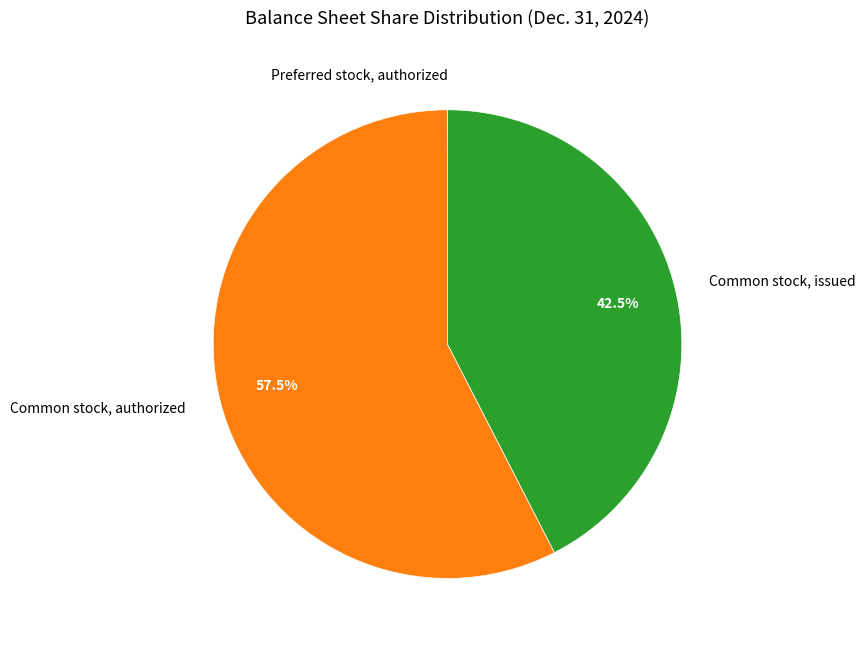

Is there any slice that represents more than half of the pie?

Yes